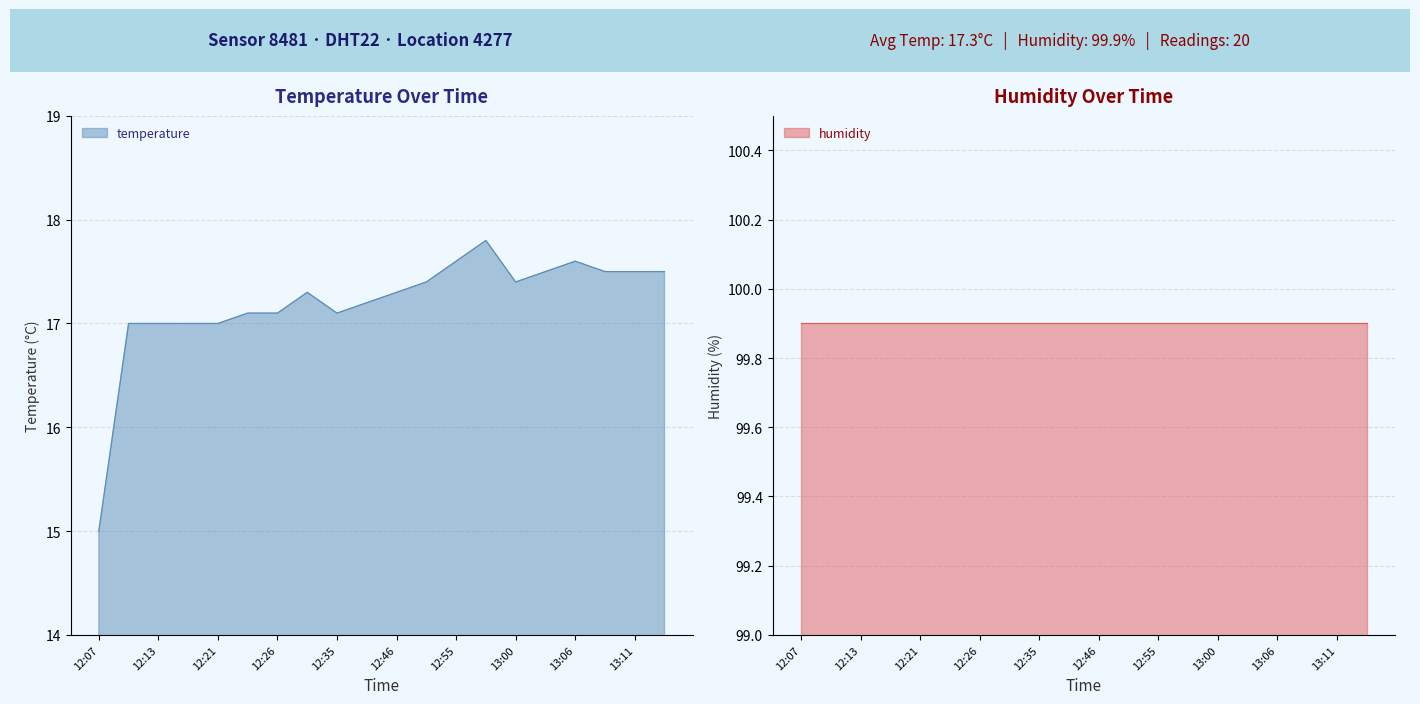

Reading left to right, list all the values displayed in this chart.

12:07=15.0	12:10=17.0	12:13=17.0	12:15=17.0	12:21=17.0	12:24=17.1	12:26=17.1	12:29=17.3	12:35=17.1	12:41=17.2	12:46=17.3	12:50=17.4	12:55=17.6	12:58=17.8	13:00=17.4	13:03=17.5	13:06=17.6	13:08=17.5	13:11=17.5	13:14=17.5